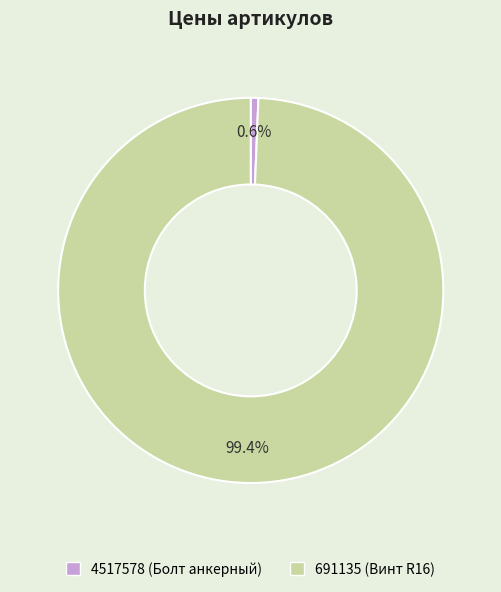

True or false: 4517578 accounts for 1% of the total.

True